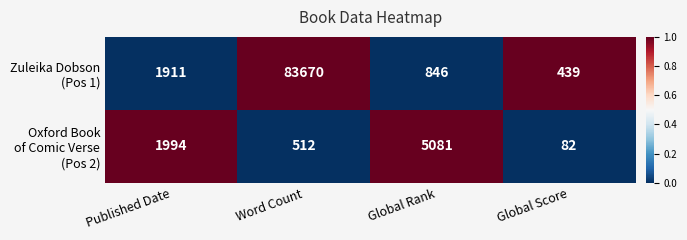

At which category is the sum across all series the highest?

Word Count